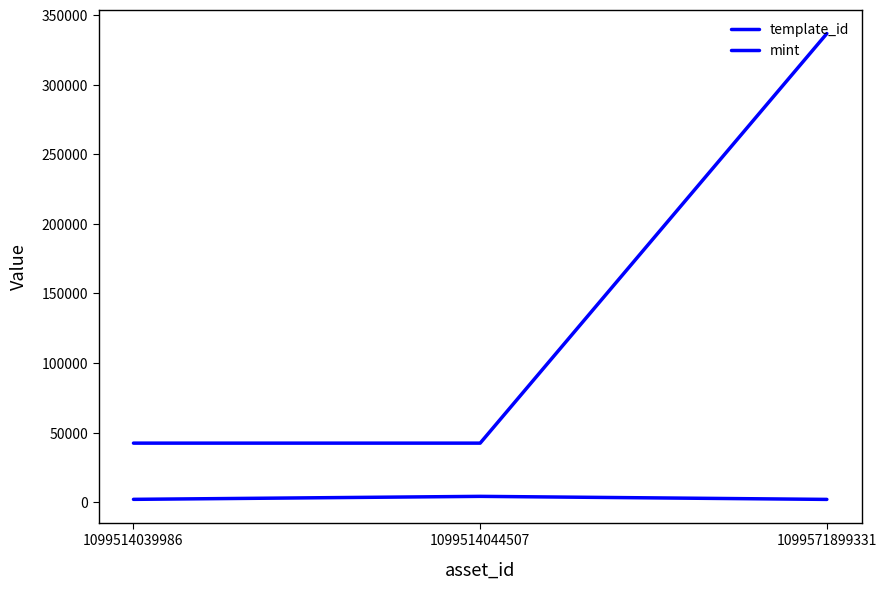

List the series in order of their overall mean, highest first.

template_id, mint